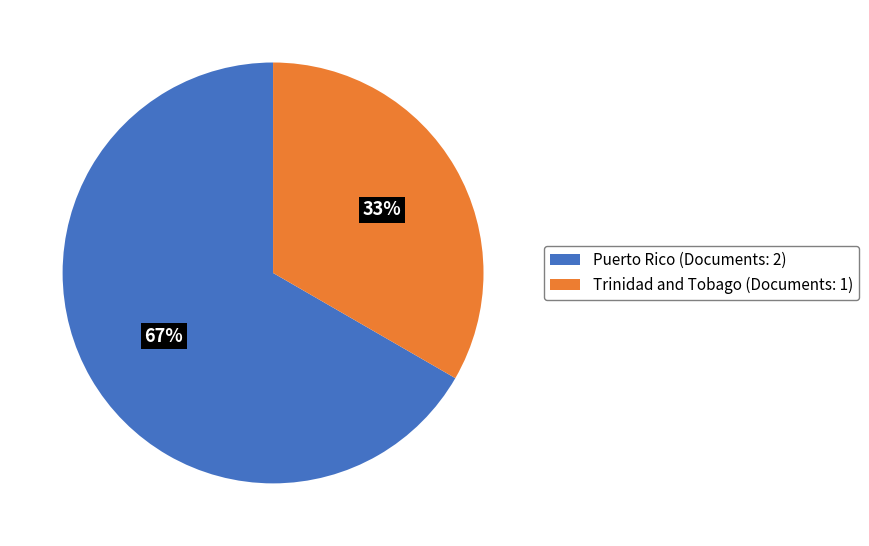

To the nearest percent, what is the combined percentage of Puerto Rico (Documents: 2) and Trinidad and Tobago (Documents: 1)?

100%